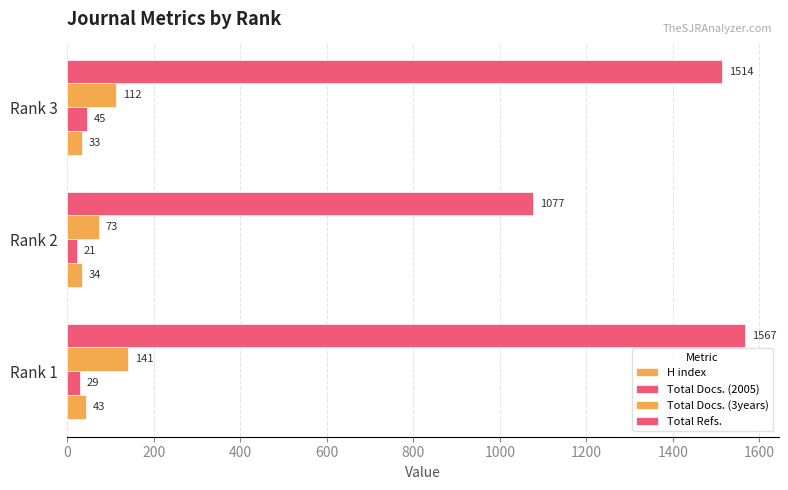

How many data points does each series have?

3